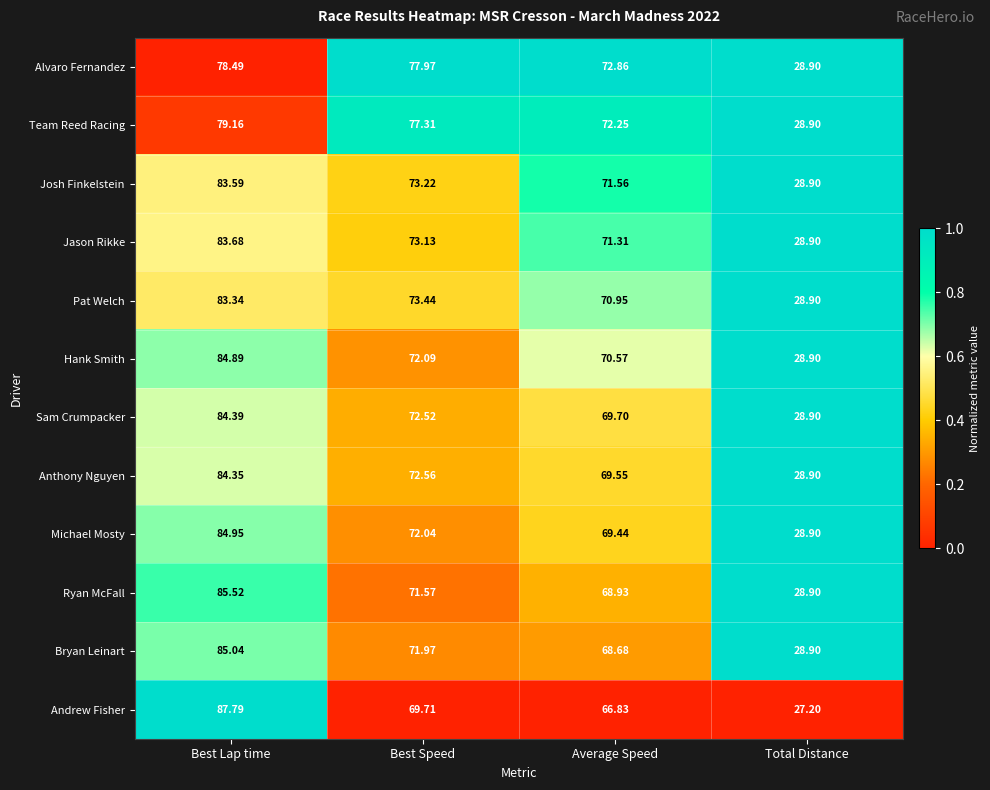

Which series has the widest spread of values?

Andrew Fisher